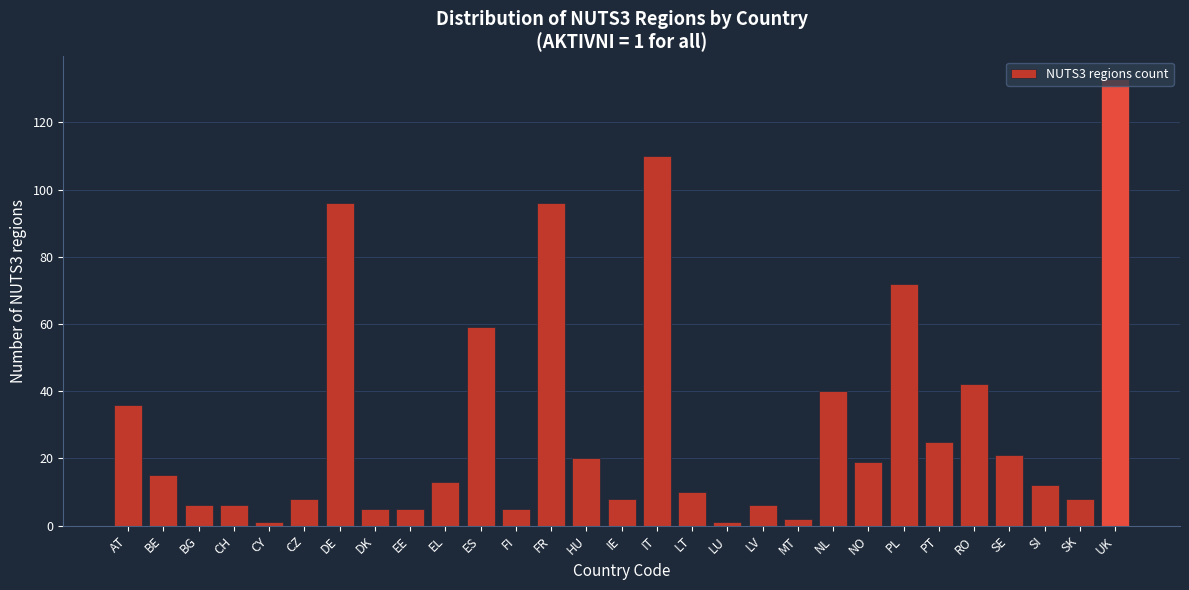

True or false: the data shows 6 at NO.

False